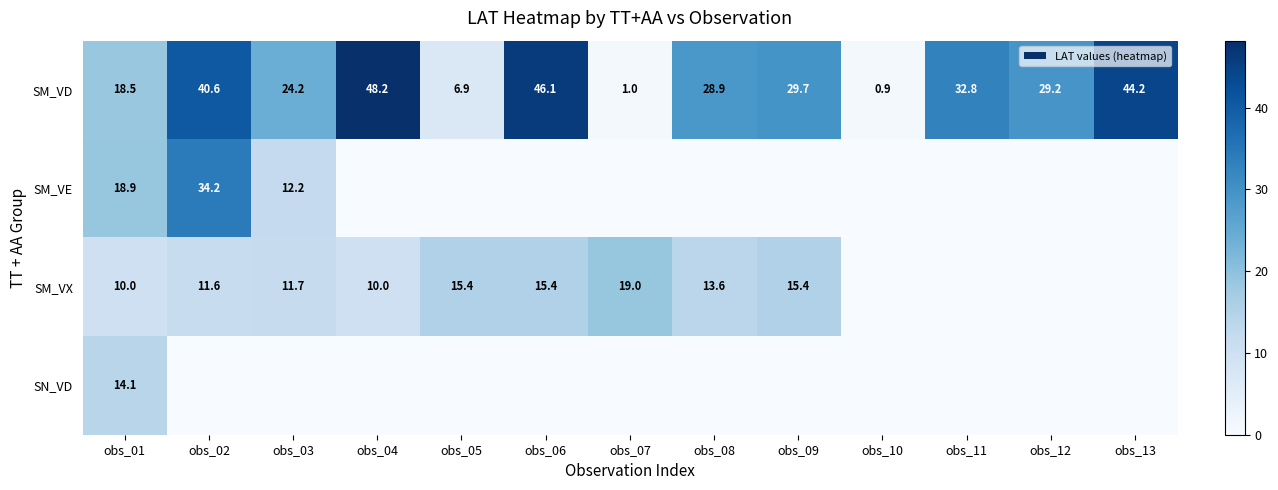

What is the difference between the highest and lowest values at obs_01?

8.9